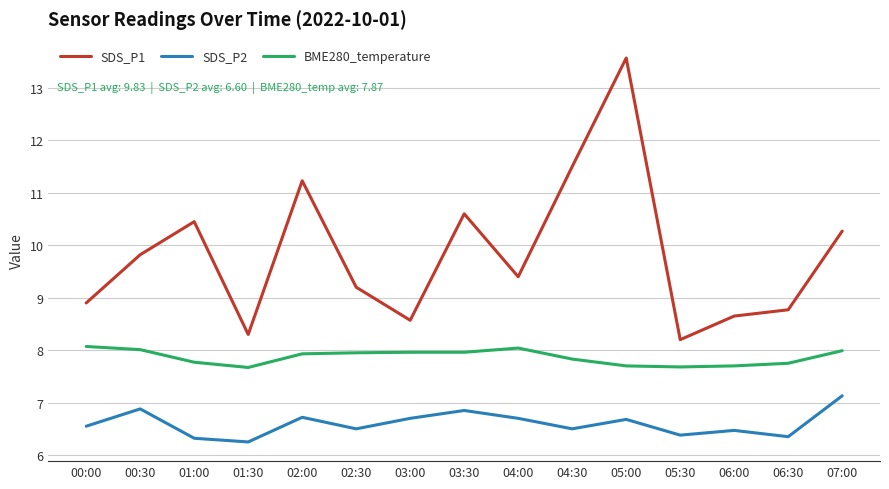

True or false: SDS_P2 and BME280_temperature intersect in this chart.

False